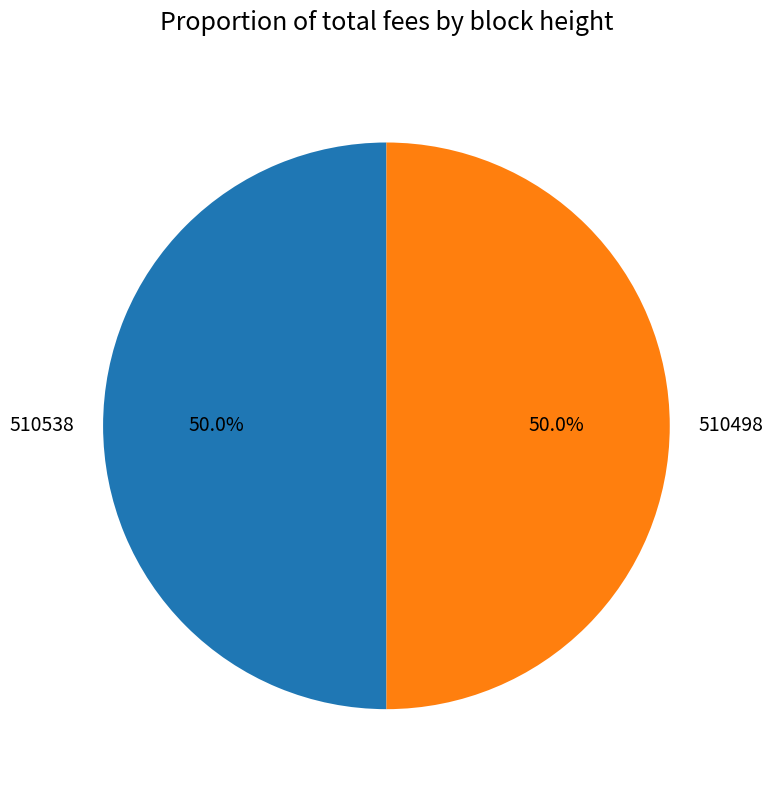

Approximately how many times larger is the value at 510498 compared to 510538?

1.0